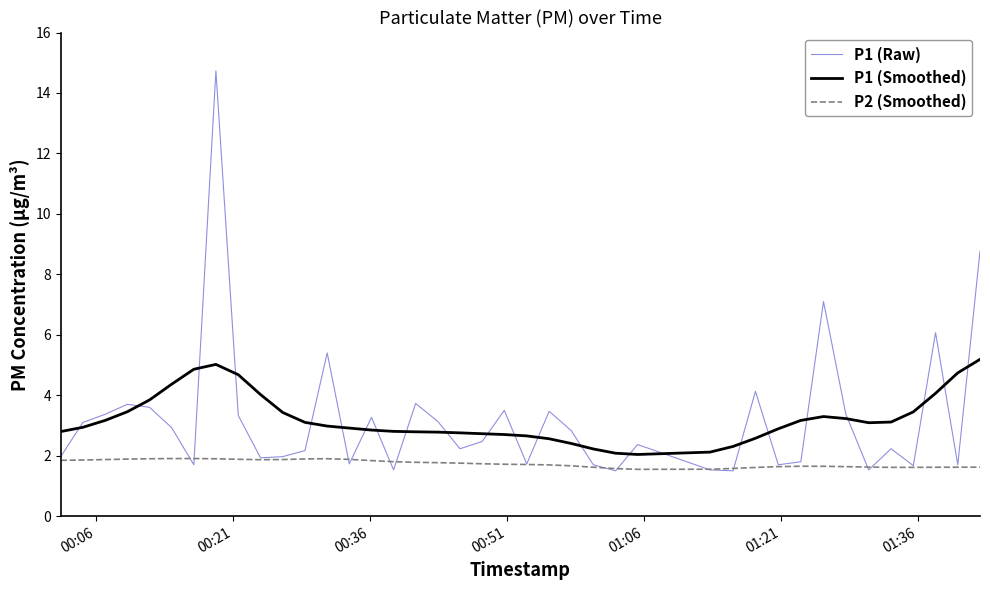

True or false: P1 (Smoothed) and P2 (Smoothed) cross at least once.

False